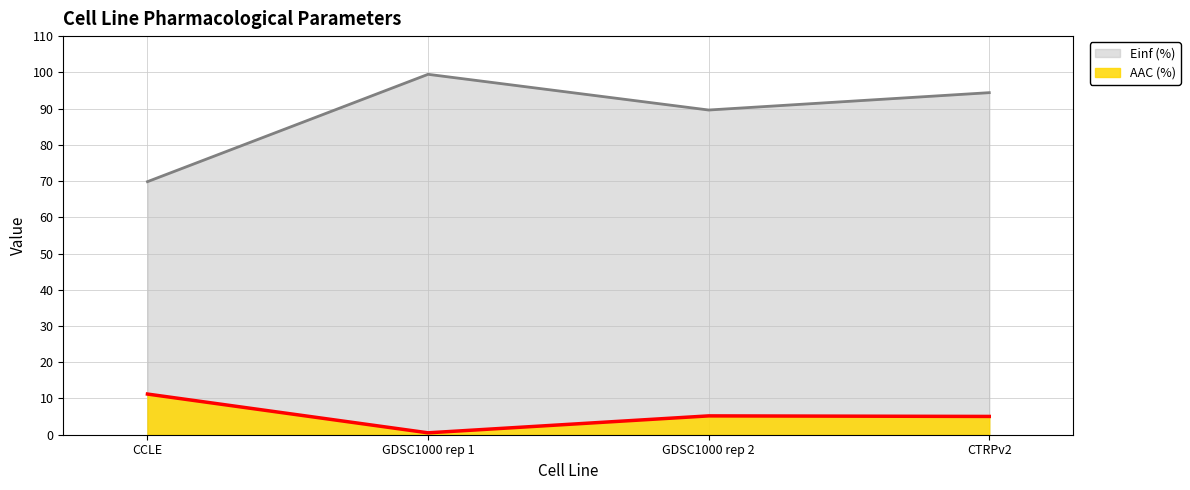

The value of AAC (%) at GDSC1000 rep 2 is 5.2. True or false?

True